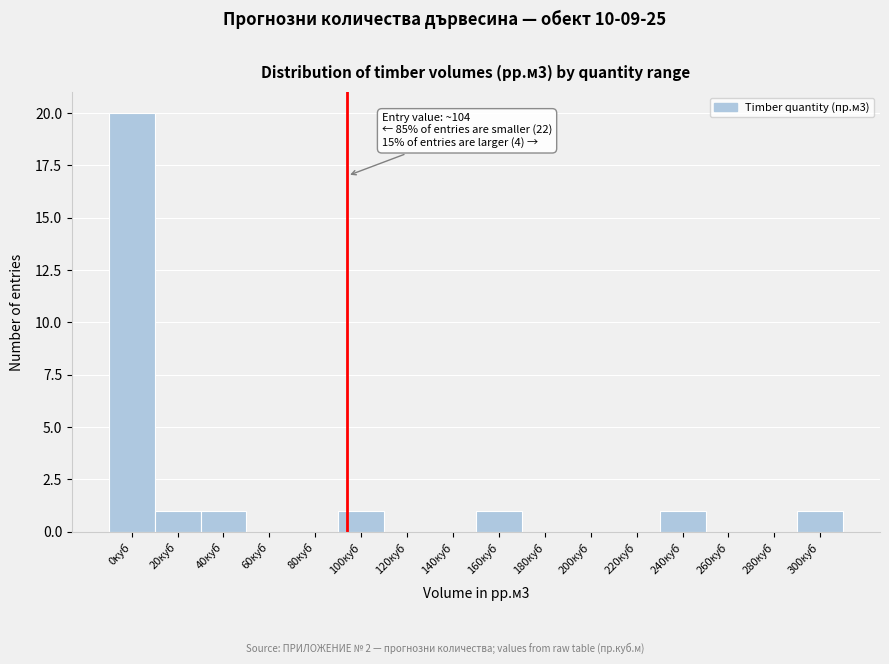

Reading left to right, what are all the values shown in this chart?

0куб=20	20куб=1	40куб=1	60куб=0	80куб=0	100куб=1	120куб=0	140куб=0	160куб=1	180куб=0	200куб=0	220куб=0	240куб=1	260куб=0	280куб=0	300куб=1